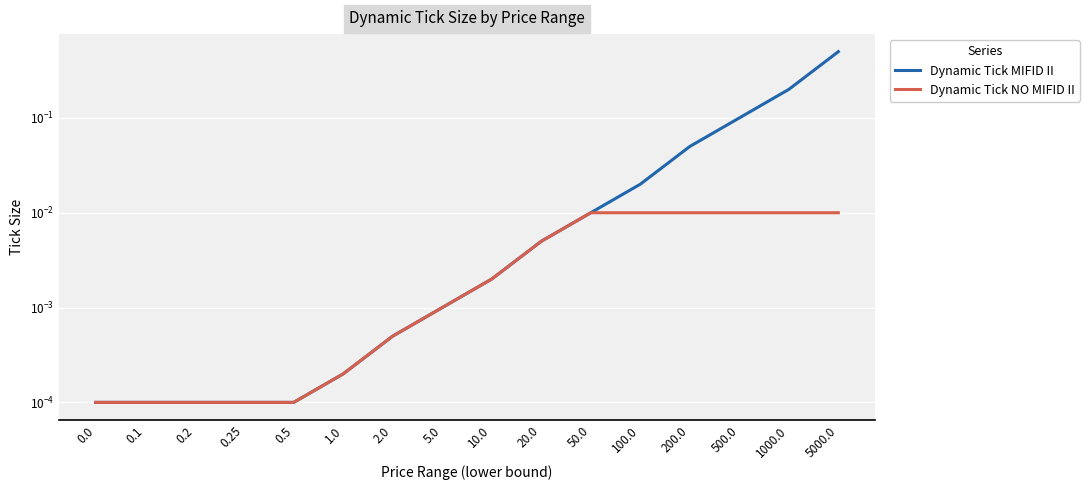

What is the label of the 9th point from the left?

10.0